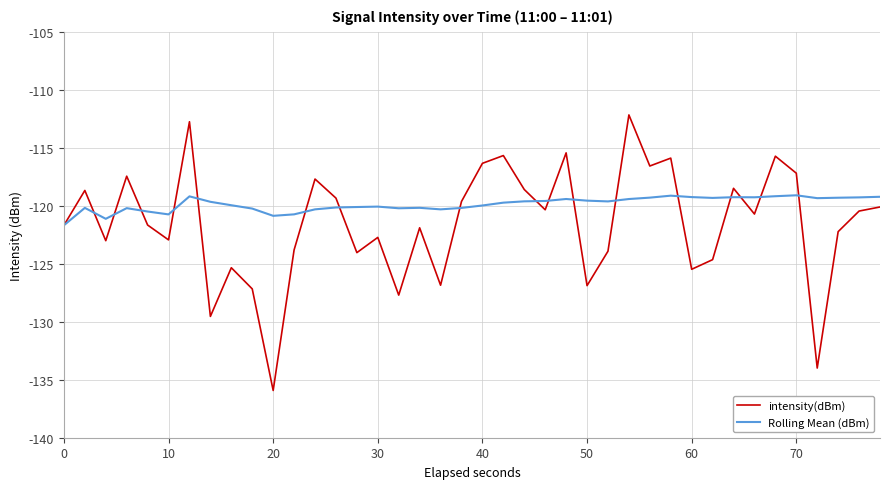

Which series has the largest range (max minus min)?

intensity(dBm)